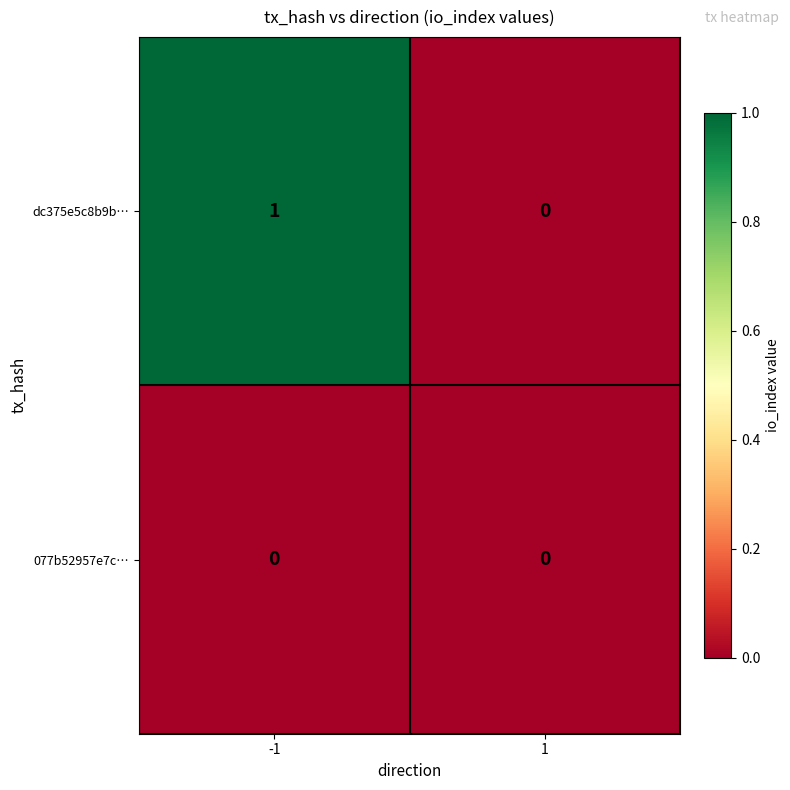

Which series has the largest range (max minus min)?

dc375e5c8b9b…